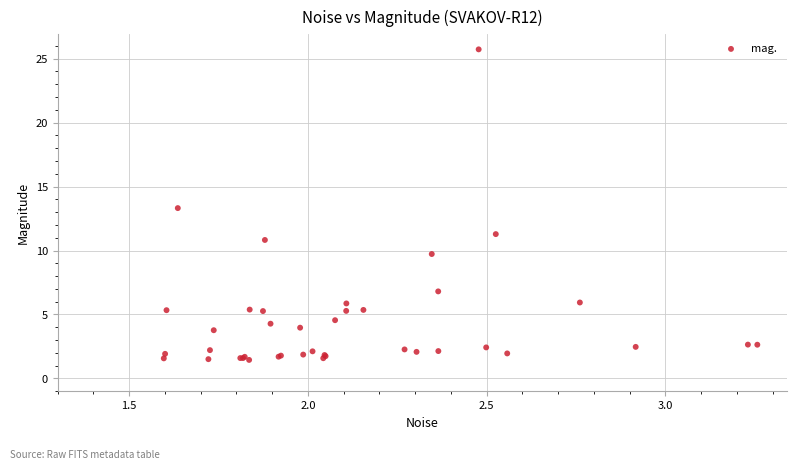

What Y value in the scatter plot is closest to 13?

13.3